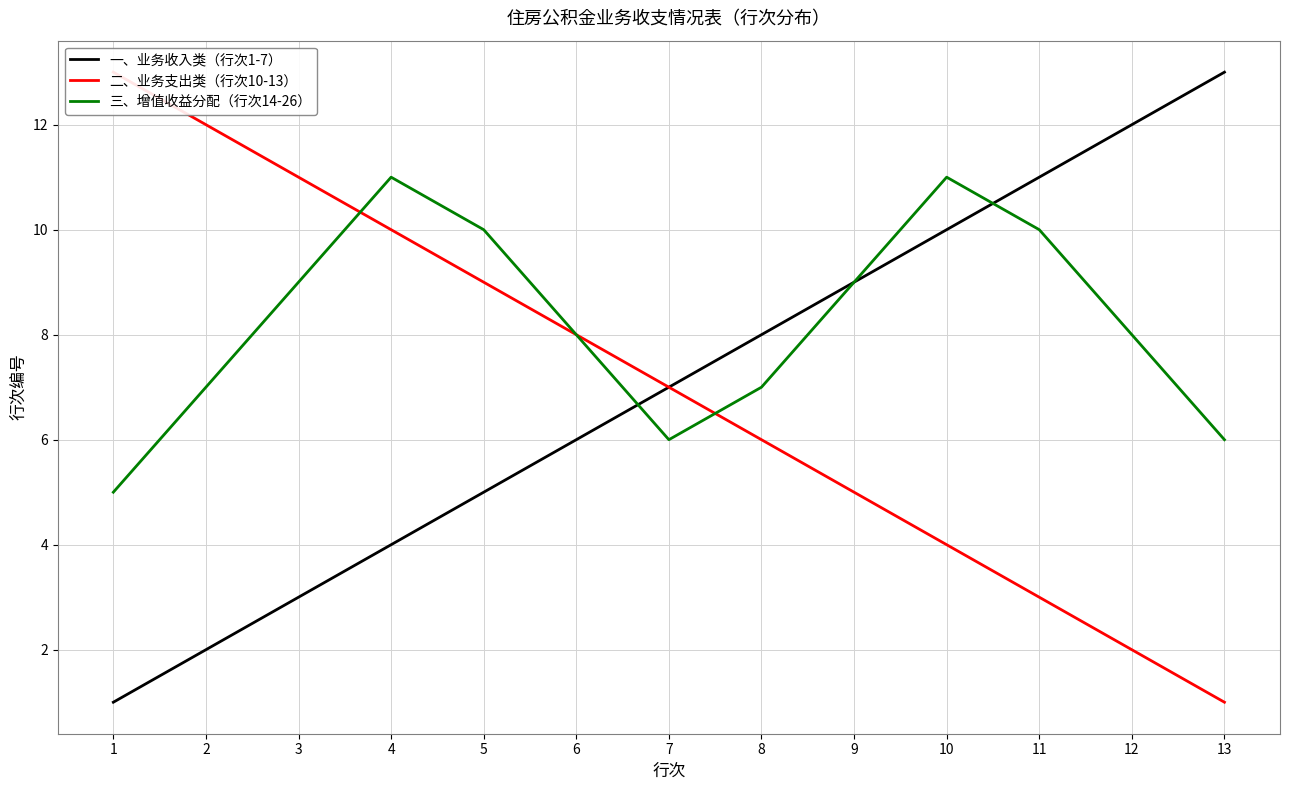

How many lines are shown in the chart?

3